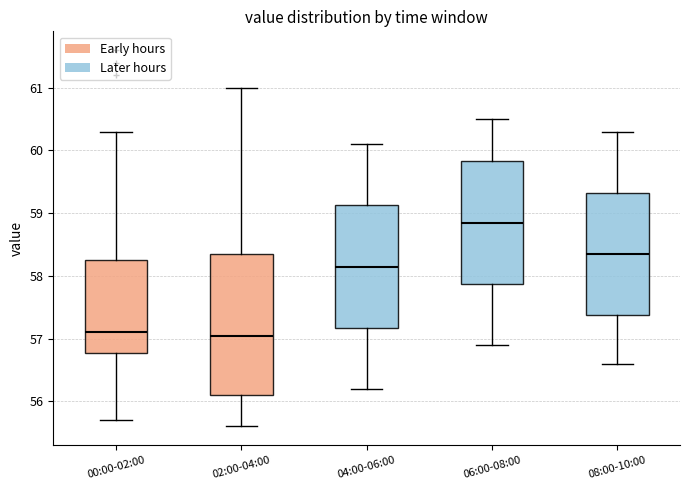

Which box has the highest median line?

06:00-08:00